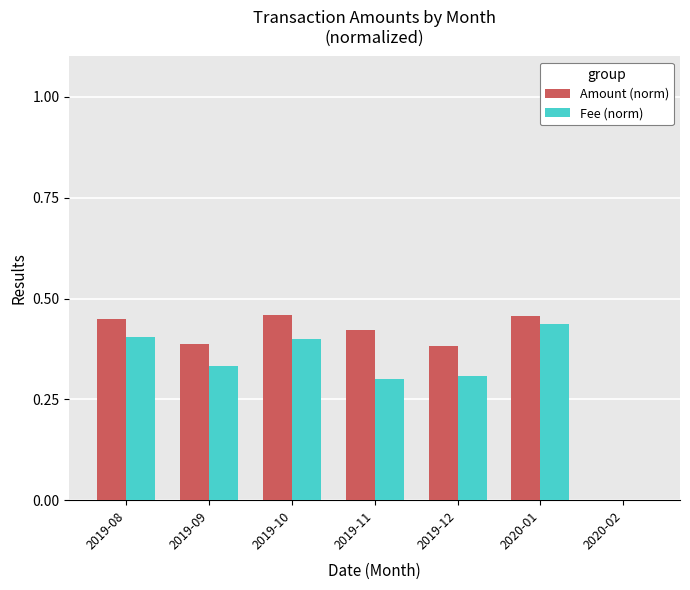

Is it true that Fee (norm) equals -0.3 at 2020-02?

False